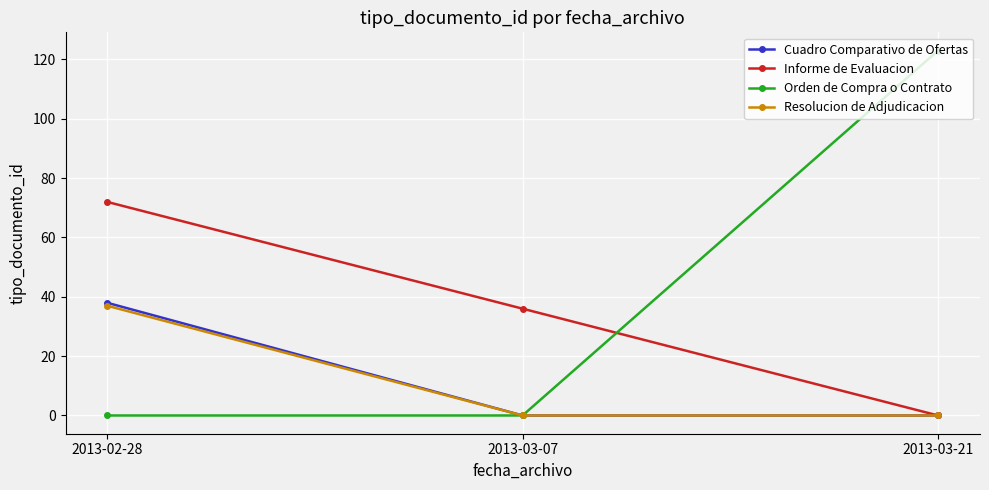

Rank the categories by Informe de Evaluacion value from highest to lowest.

2013-02-28, 2013-03-07, 2013-03-21